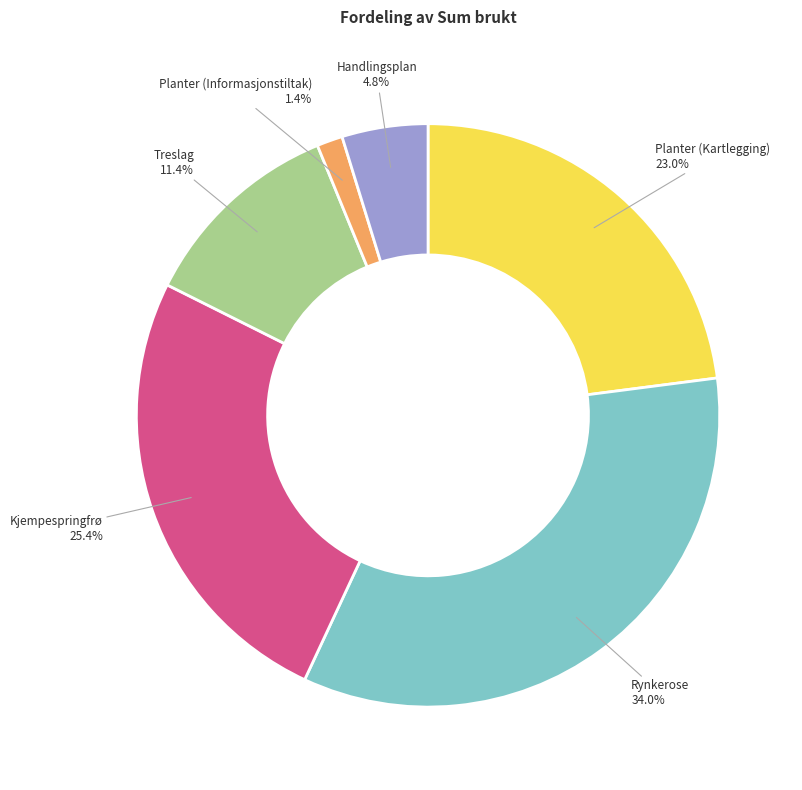

Does any single category account for the majority?

No